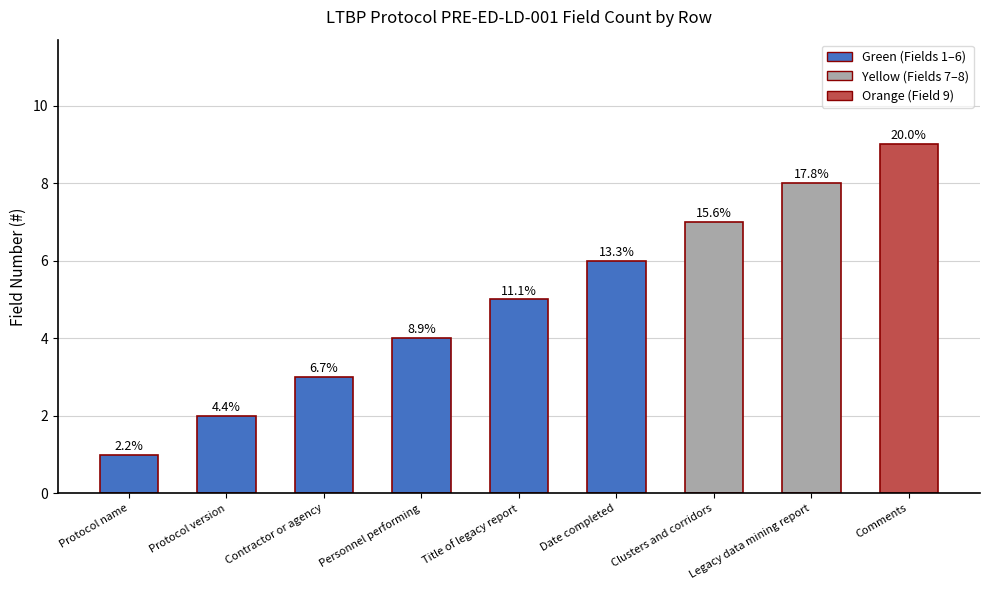

Between Clusters and corridors and Protocol version, which is larger?

Clusters and corridors